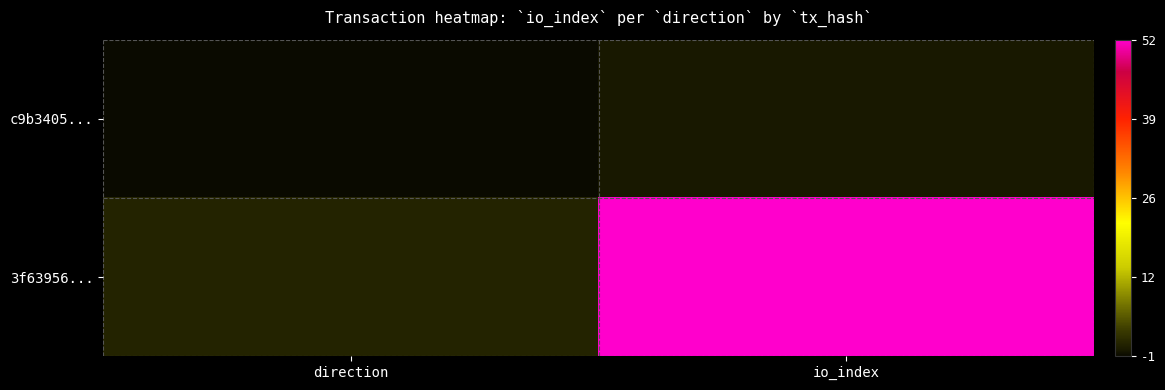

At how many categories does at least one series exceed 33?

1